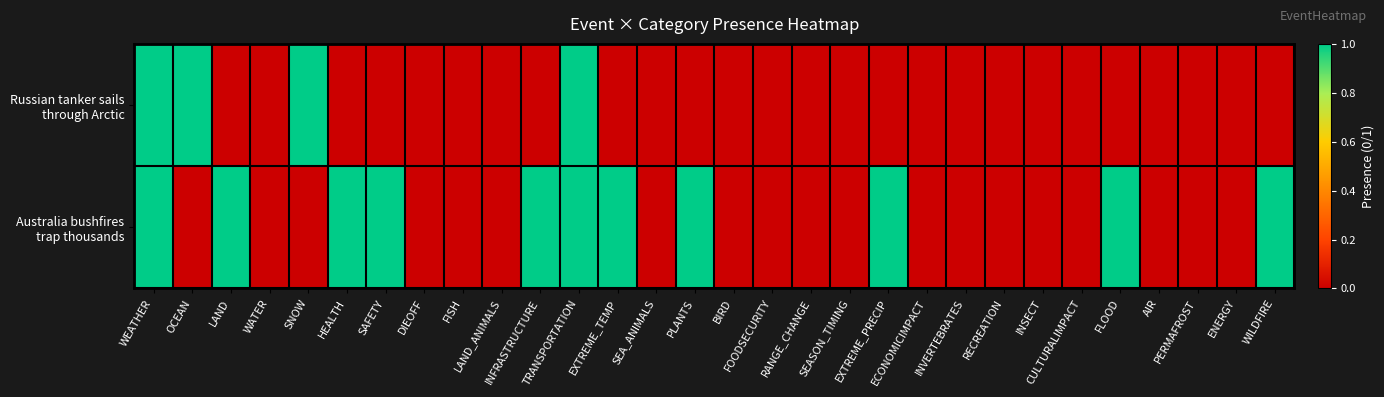

At which category is the sum across all series the highest?

WEATHER